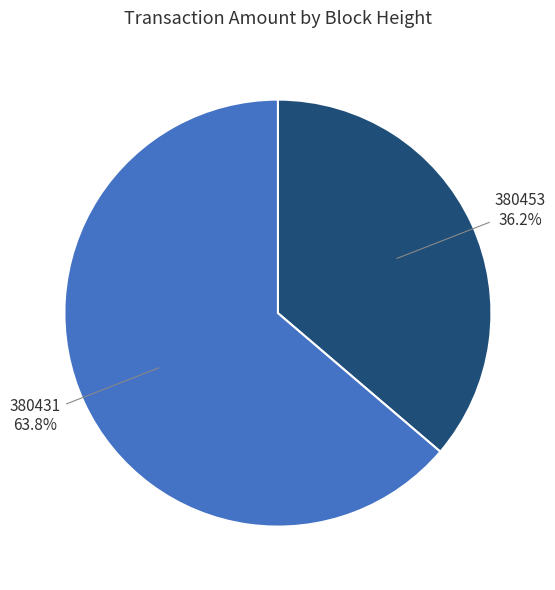

Approximately how many times larger is the value at 380453 compared to 380431?

0.6